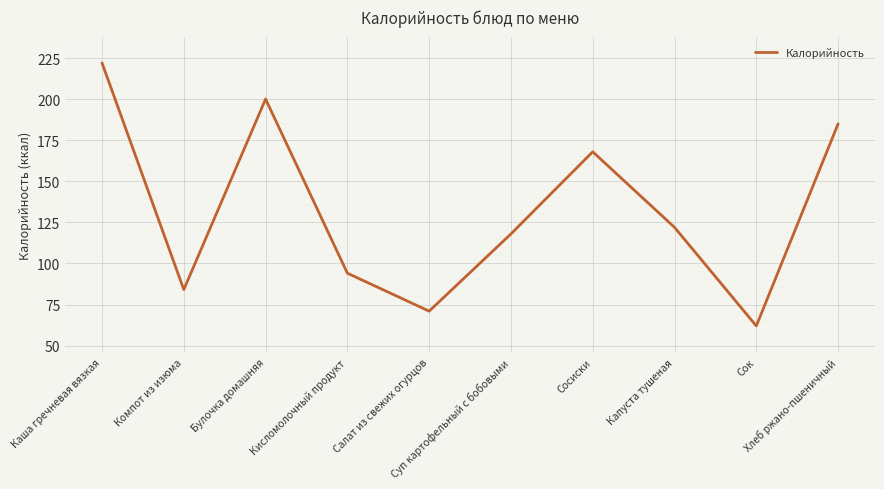

At which category does the chart reach its minimum across all series?

Сок